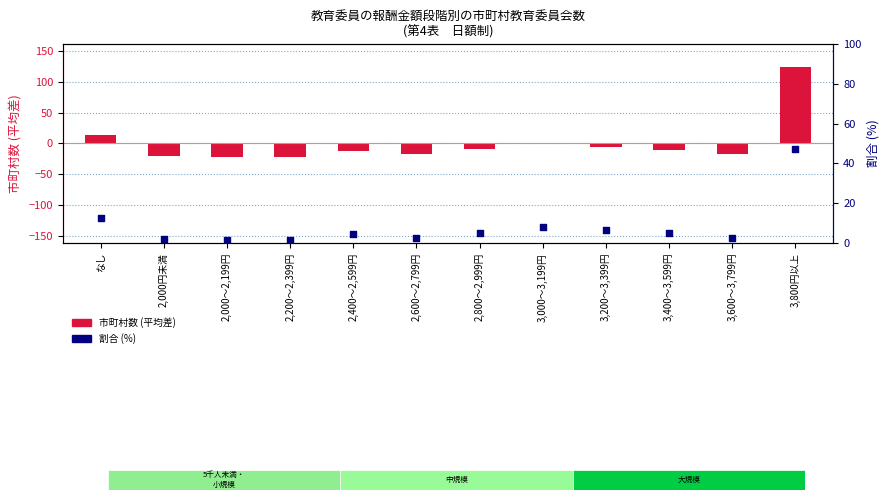

Is the value of 市町村数 (平均差) at 2,000～2,199円 greater than the value of 割合 (%) at 2,000～2,199円?

No